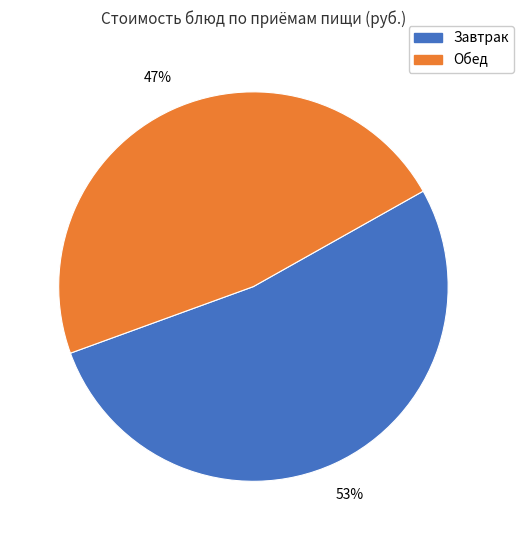

To the nearest percent, what is the average slice percentage?

50%